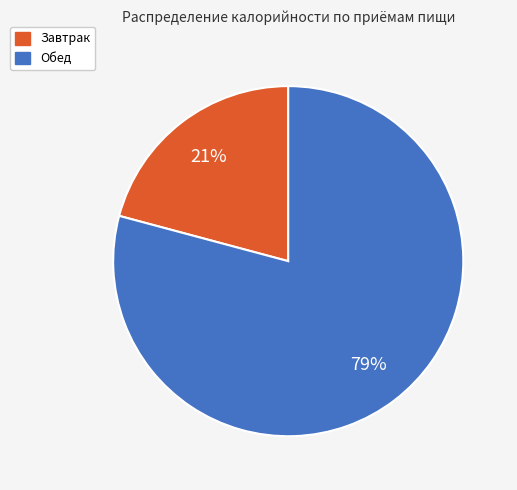

Which has a higher value, Завтрак or Обед?

Обед